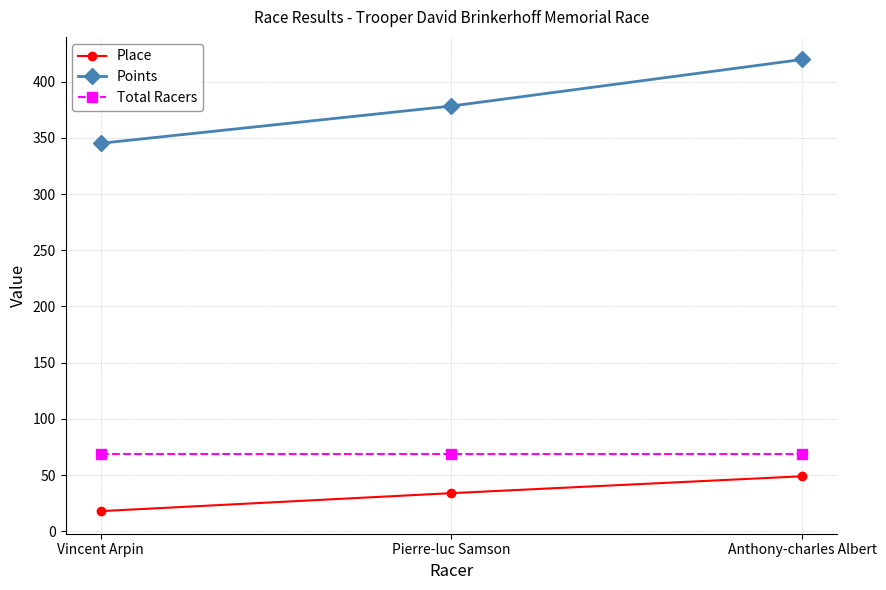

Which series has the largest total across all categories?

Points